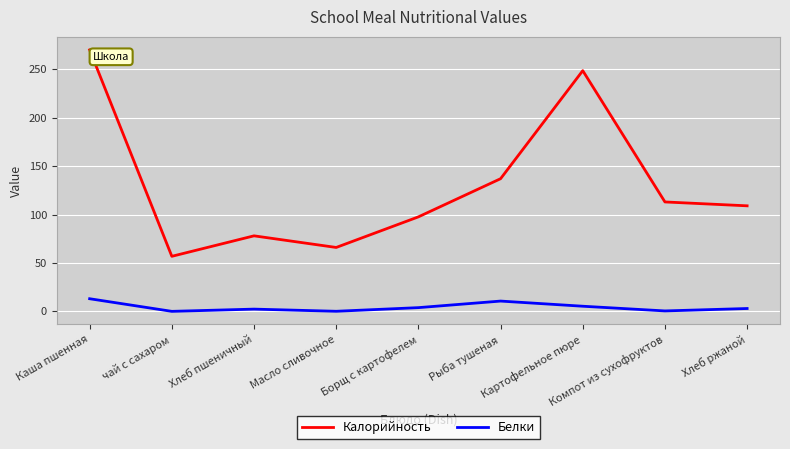

True or false: Калорийность and Белки intersect in this chart.

False